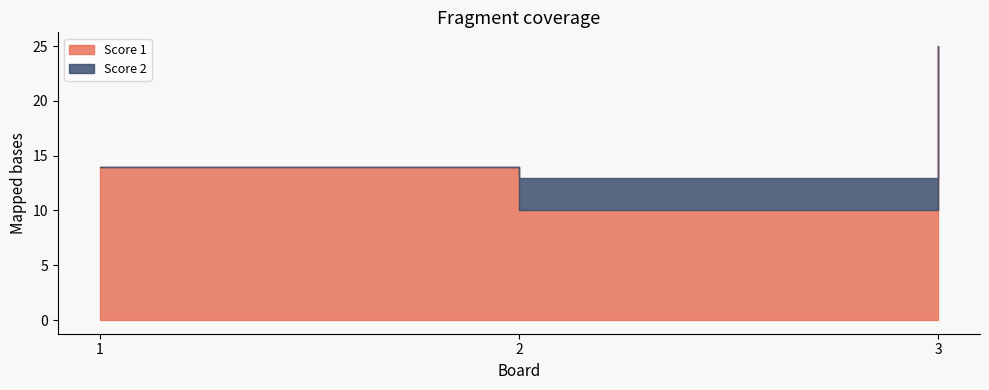

What are all the series names shown in the legend?

Score 1, Score 2